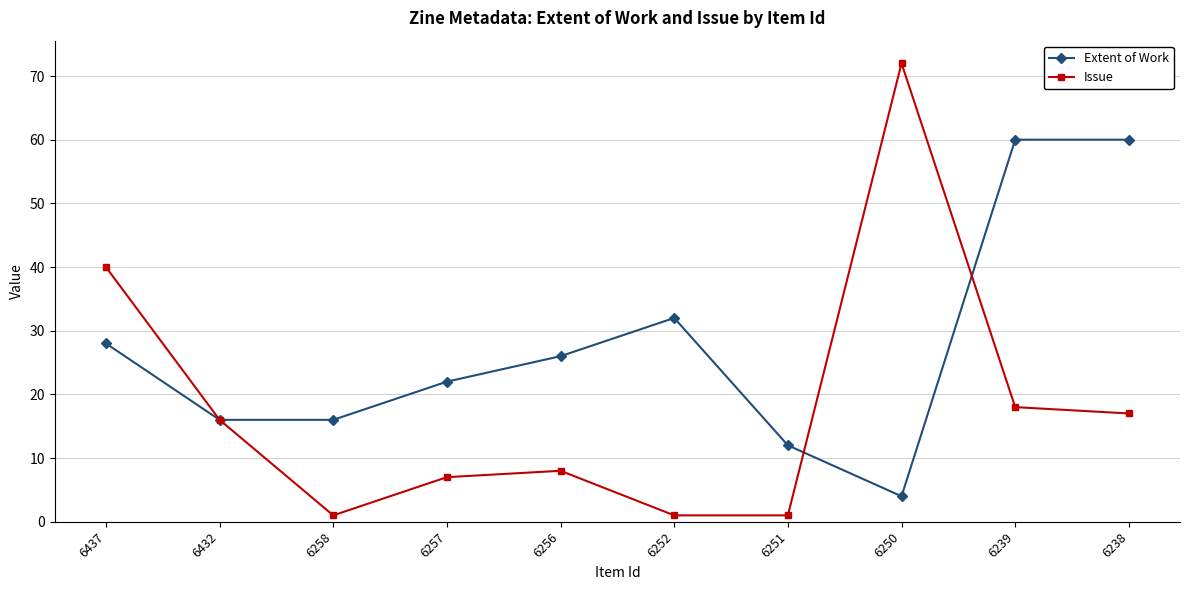

What is the sum of the Issue values at 6437 and 6250?

112